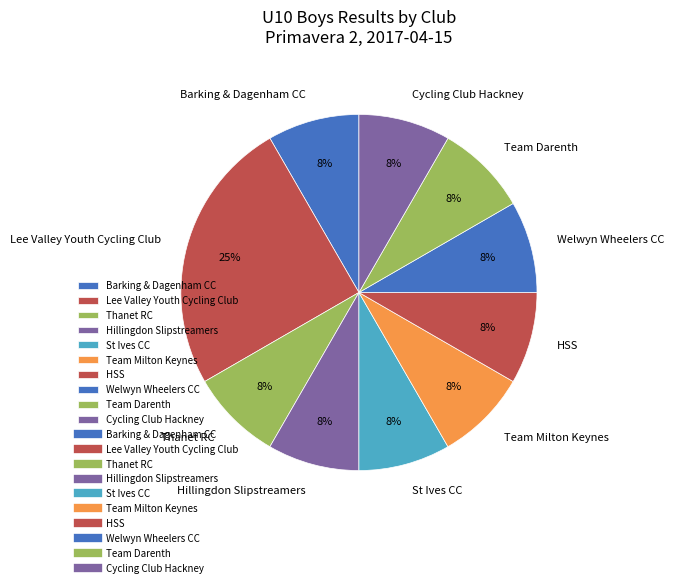

How many slices are in this pie chart?

10